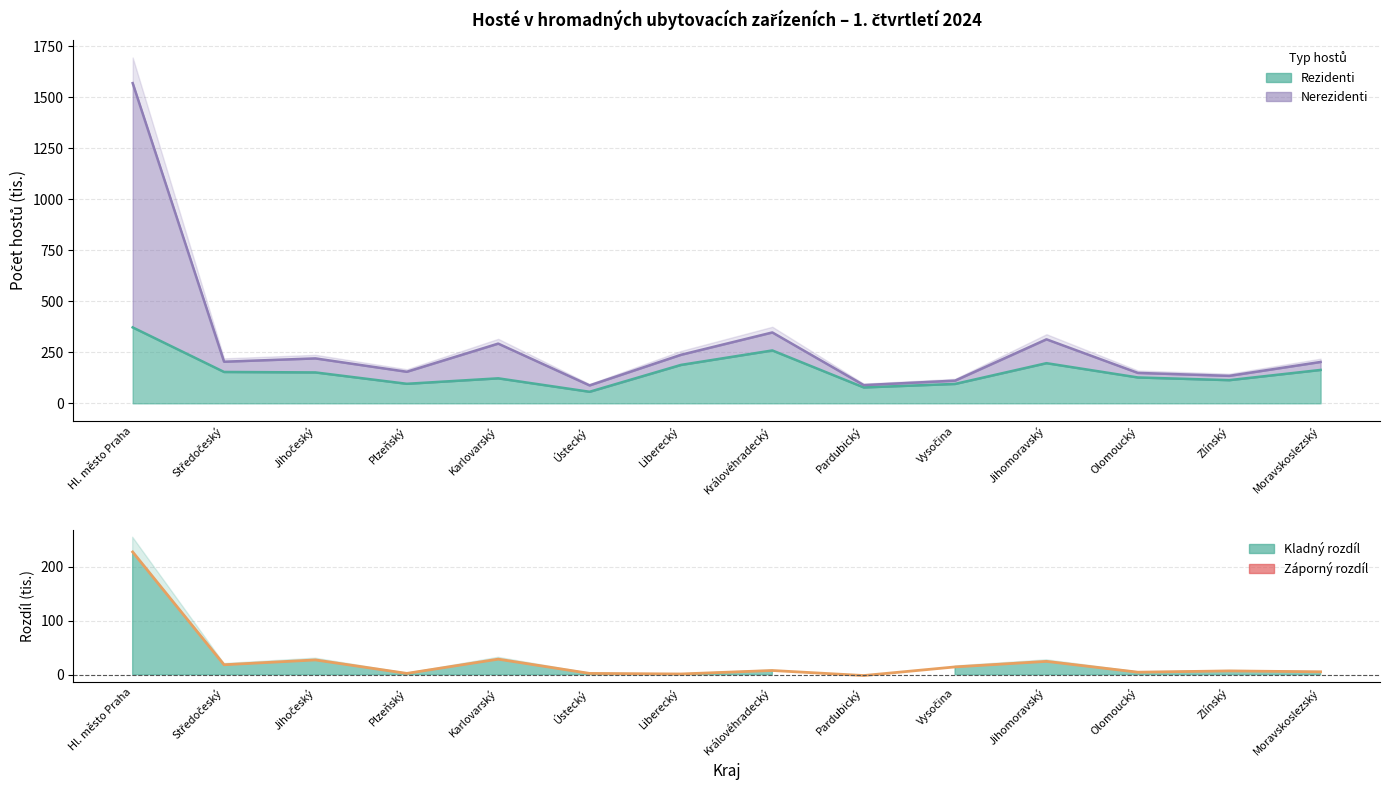

Reading right to left, transcribe all the data shown in this chart.

rezidenti: Moravskoslezský=163.7	Zlínský=113.6	Olomoucký=126.8	Jihomoravský=196.8	Vysočina=95.1	Pardubický=77.9	Královéhradecký=259.3	Liberecký=188.3	Ústecký=56.6	Karlovarský=122.5	Plzeňský=95.7	Jihočeský=151.5	Středočeský=153.8	Hl. město Praha=372.3
nerezidenti: Moravskoslezský=5.5	Zlínský=7.1	Olomoucký=4.8	Jihomoravský=24.8	Vysočina=14.5	Pardubický=-1.5	Královéhradecký=7.9	Liberecký=1.4	Ústecký=2.5	Karlovarský=28.9	Plzeňský=2.5	Jihočeský=27.4	Středočeský=18.5	Hl. město Praha=227.4
rozdil_celkem: Moravskoslezský=202.8	Zlínský=134.6	Olomoucký=149.1	Jihomoravský=313.8	Vysočina=111.2	Pardubický=89.3	Královéhradecký=347.5	Liberecký=237.9	Ústecký=87.8	Karlovarský=292.8	Plzeňský=154.7	Jihočeský=220.2	Středočeský=204.0	Hl. město Praha=1570.2